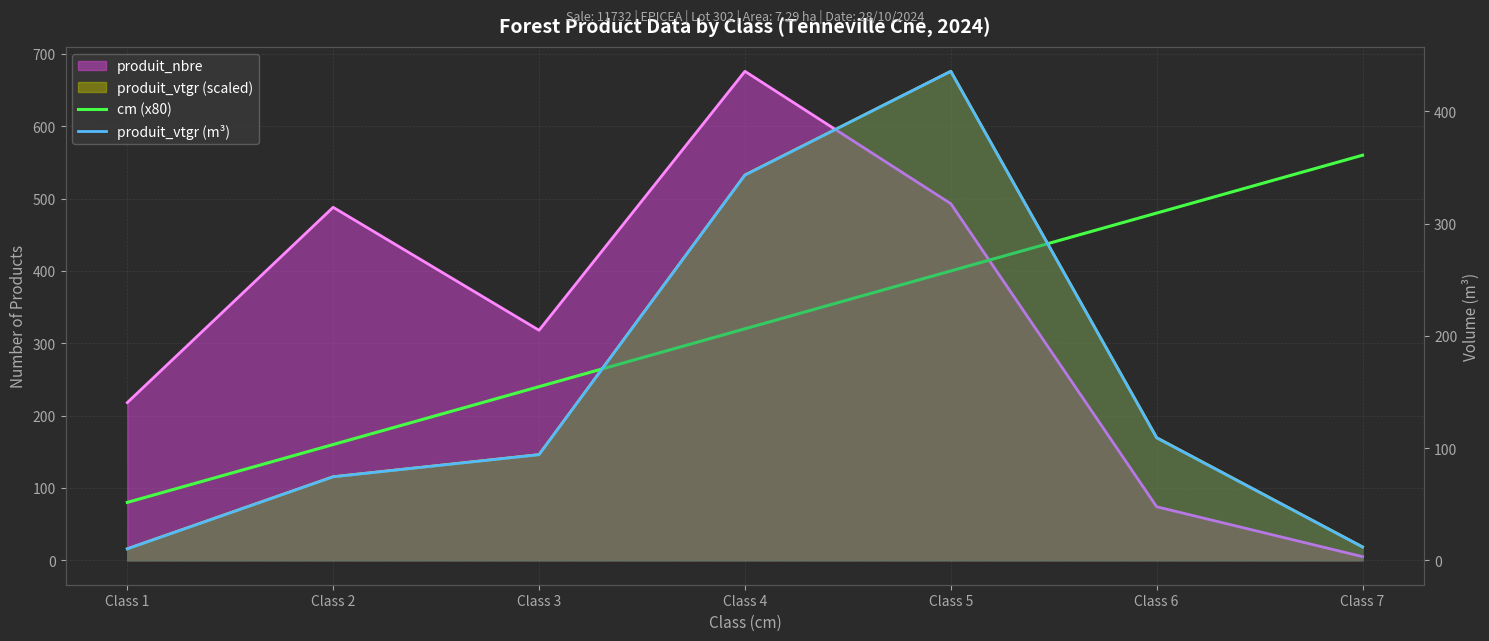

Count the number of categories in the chart.

7